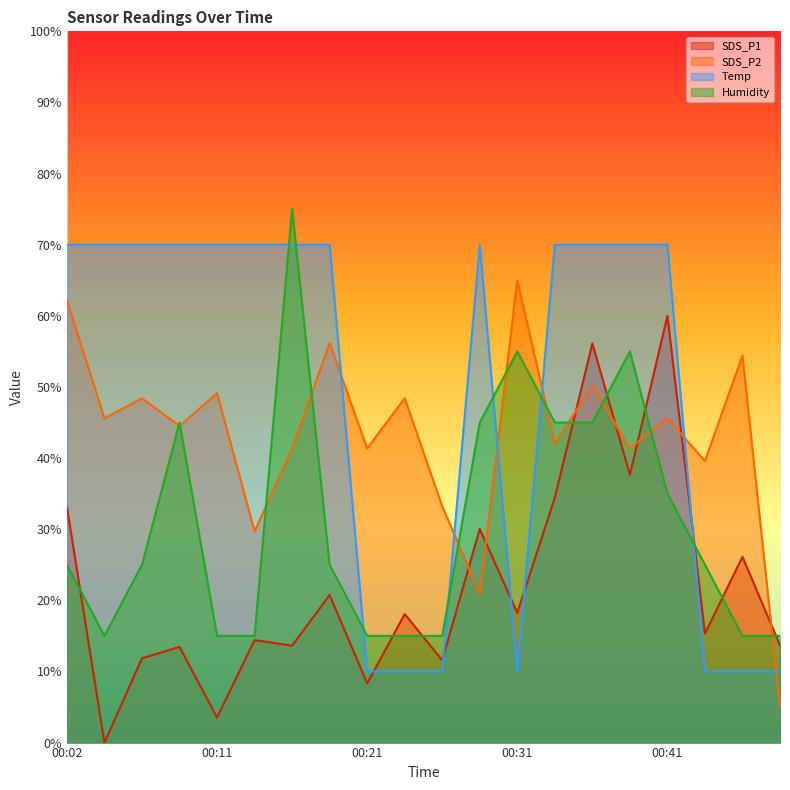

How many intersections are there between SDS_P1 and Humidity?

9